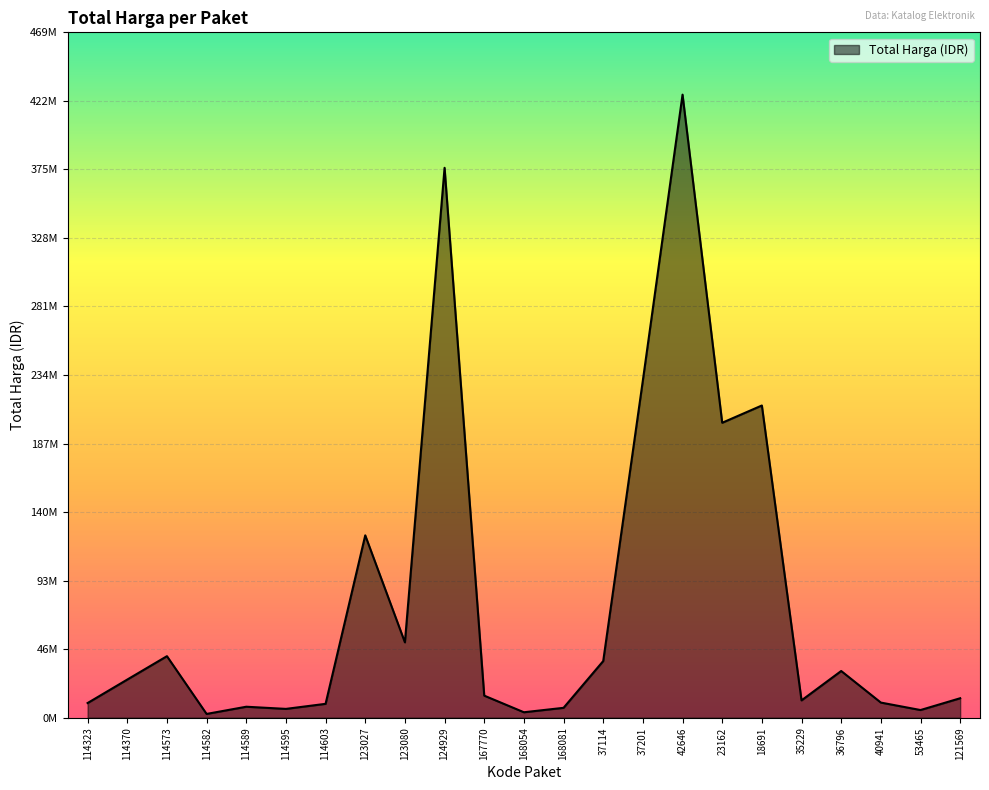

Does the chart display data point markers on the line(s)?

No